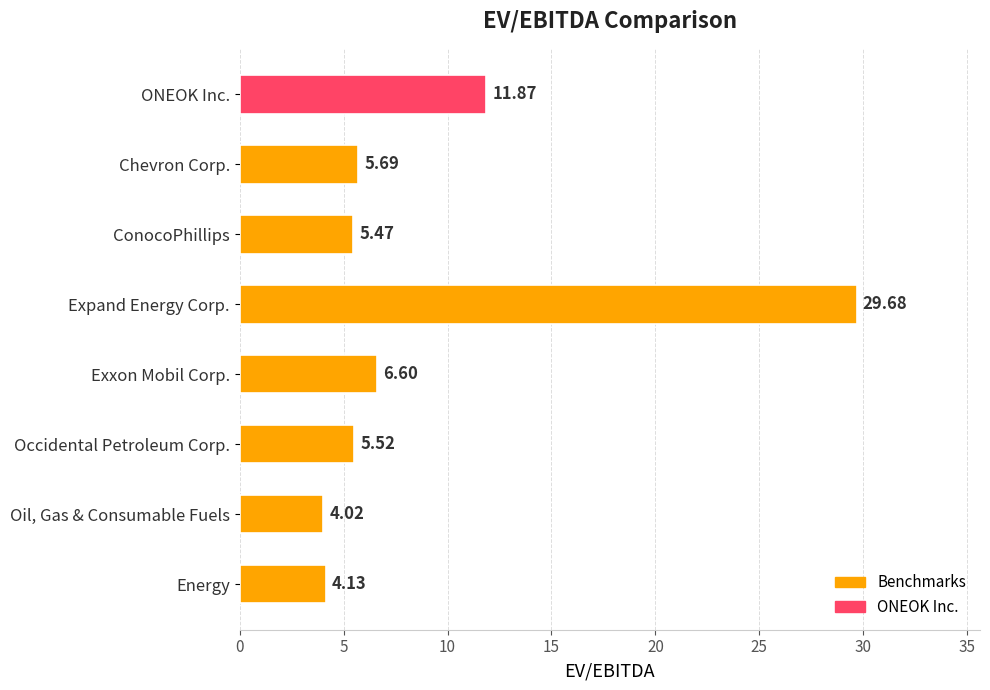

How many categories are shown in the chart?

8